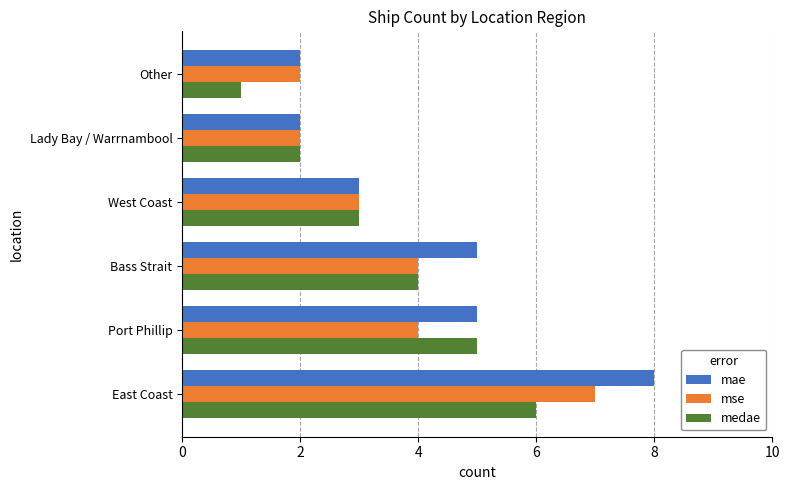

What is the approximate value of medae at West Coast?

3